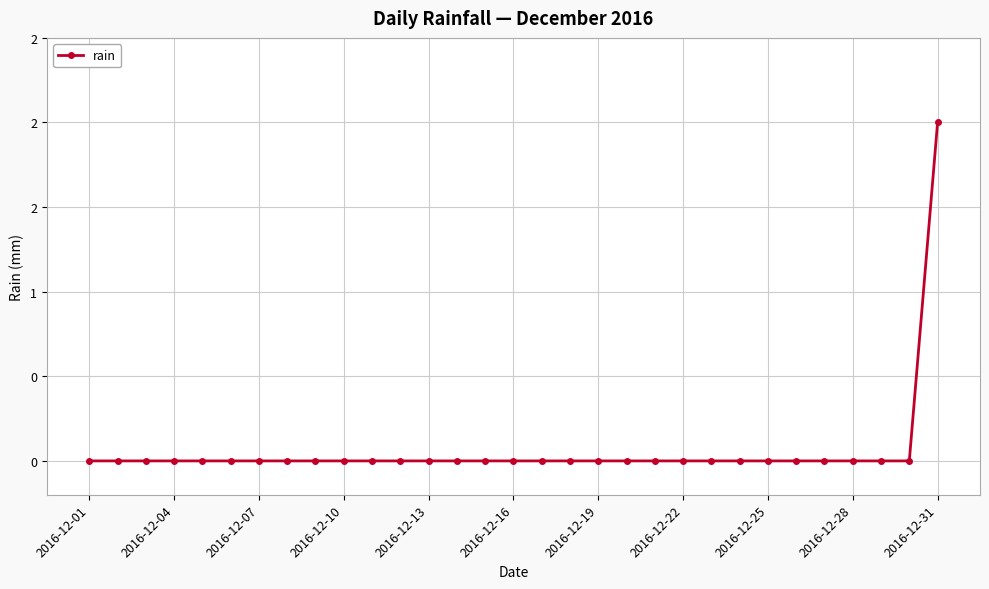

What is the sum of all values?

2